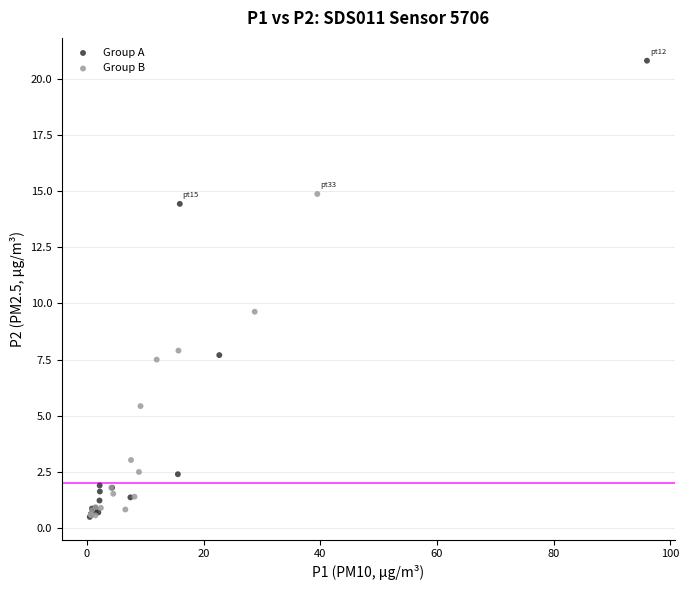

Which series contains the highest Y value?

Group A